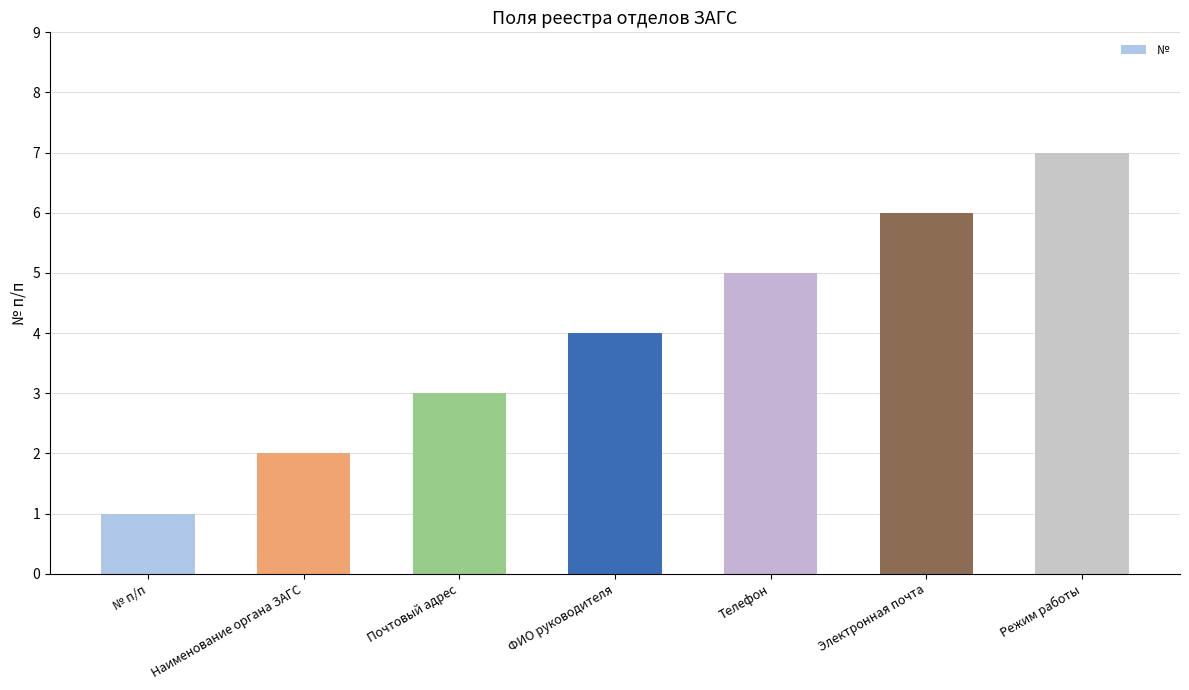

How many distinct data groups are displayed?

1